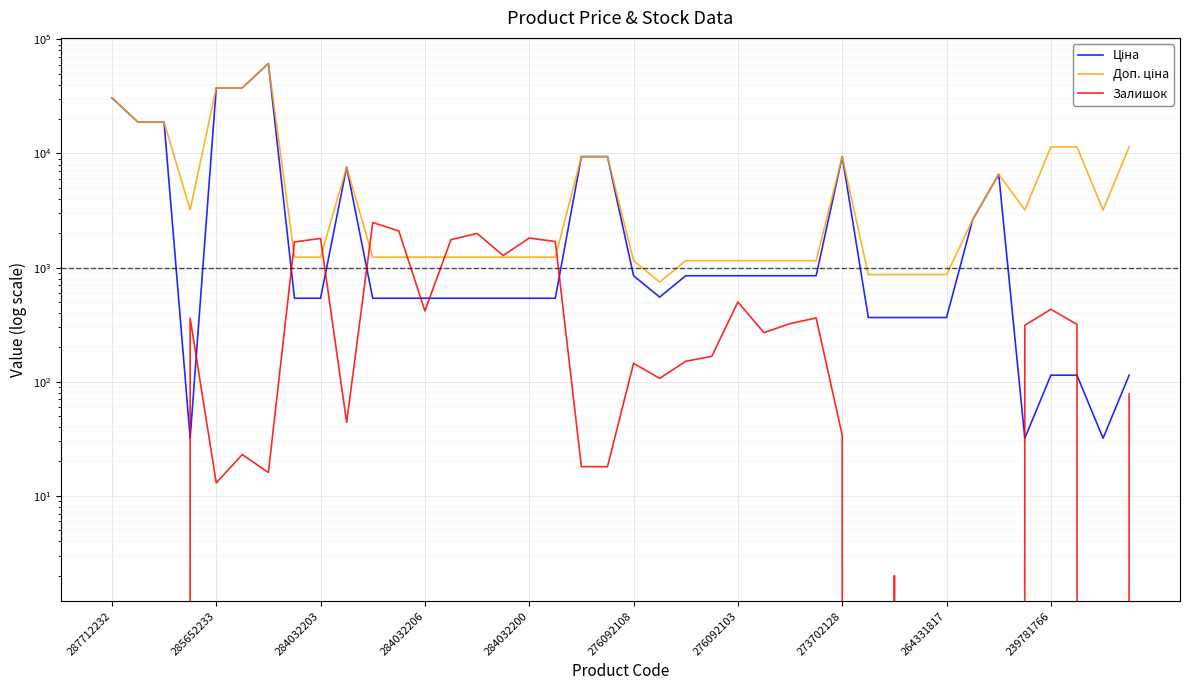

What is the difference between the highest and lowest values at 23?

982.7